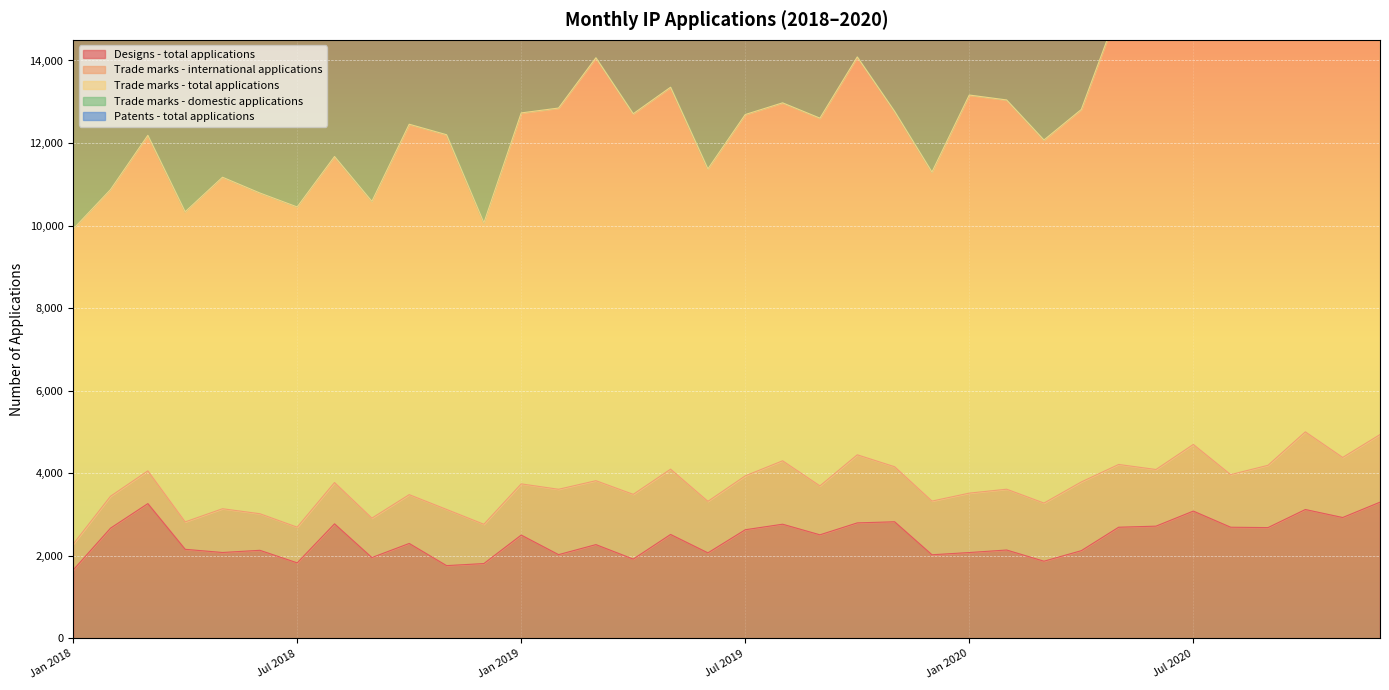

What is the maximum value for Designs - total applications?

3302